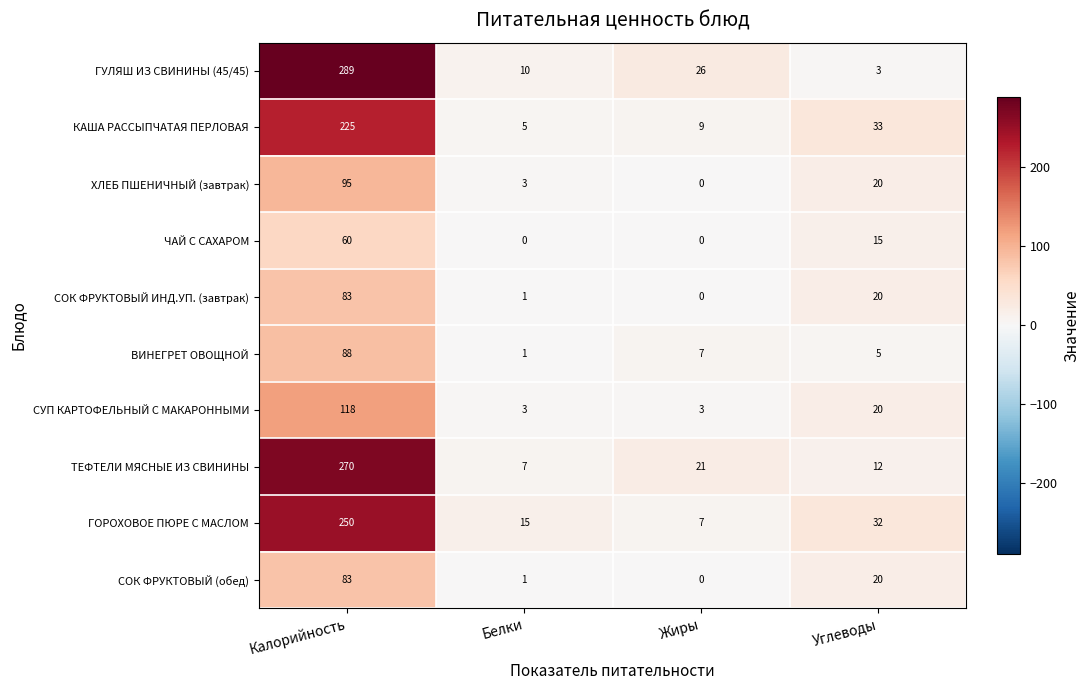

What is the difference between the maximum and minimum values in the ТЕФТЕЛИ МЯСНЫЕ ИЗ СВИНИНЫ series?

263